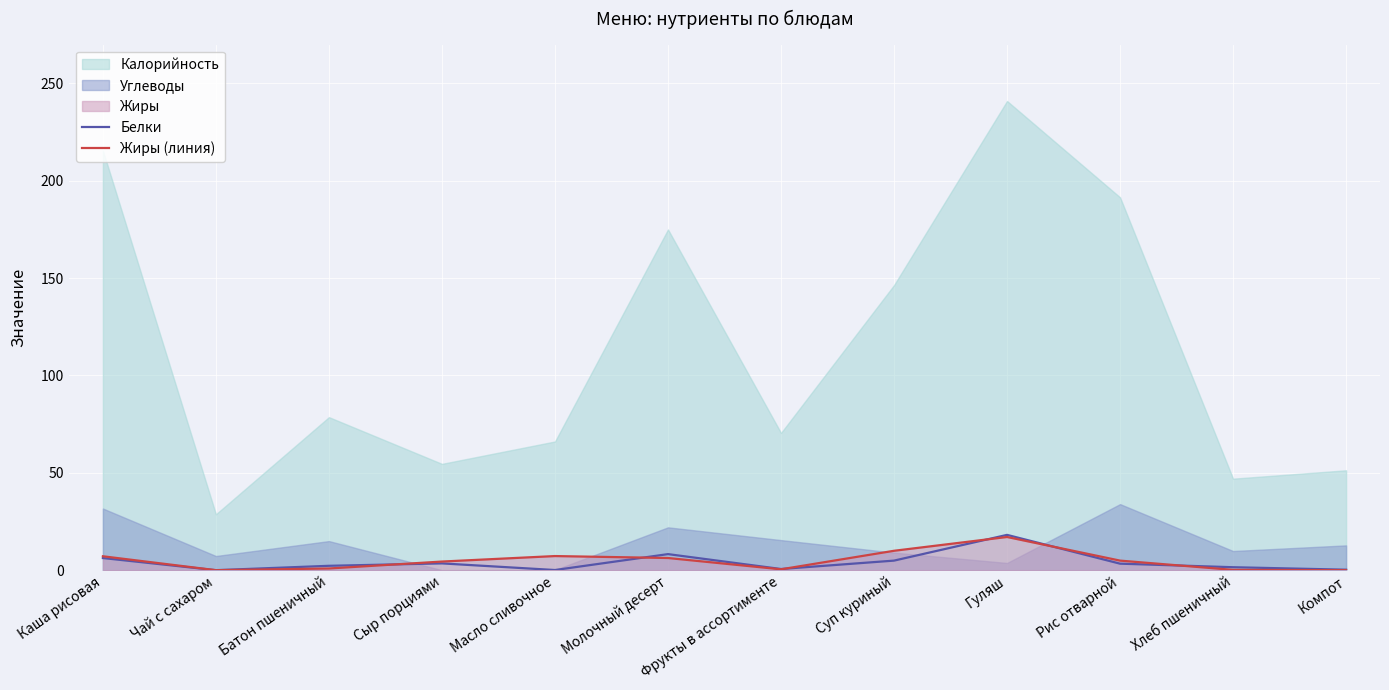

True or false: Белки has a value of 3.3 at Батон пшеничный.

False